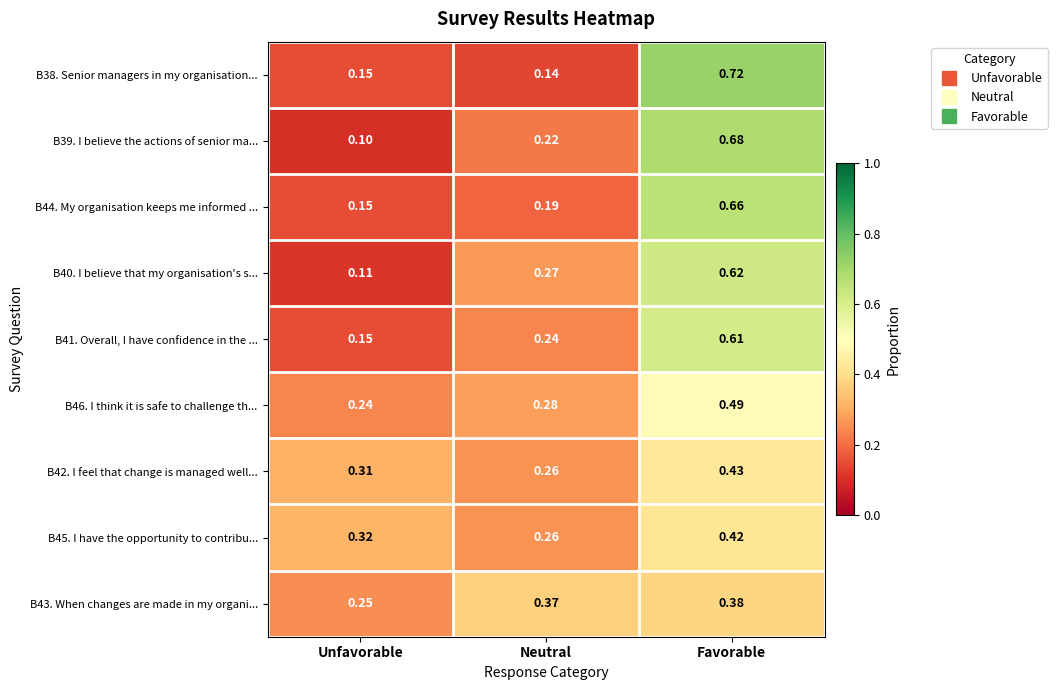

Which label corresponds to the largest value in the chart?

Favorable